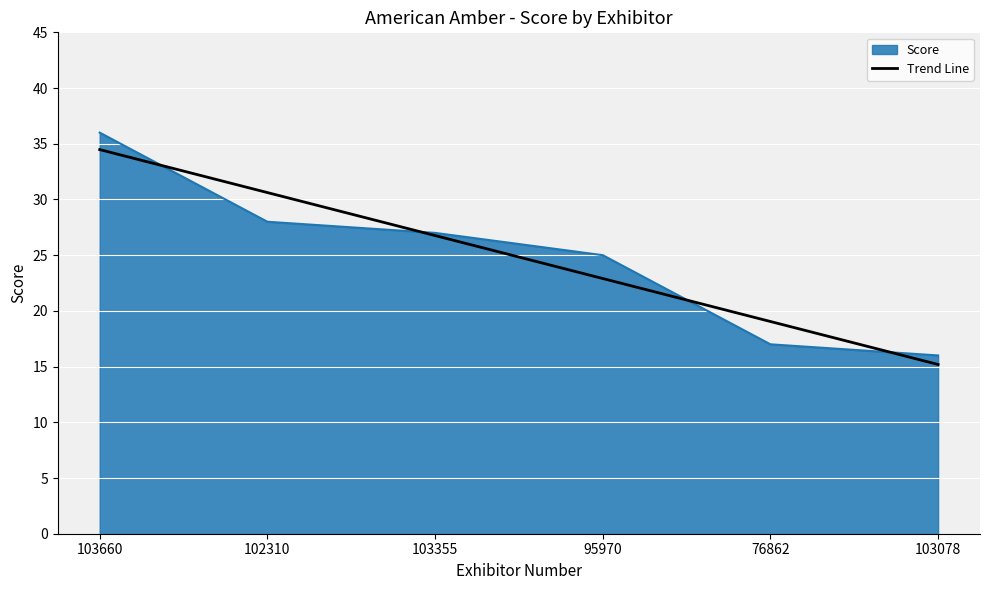

Is it true that Score equals 28.0 at 102310?

True